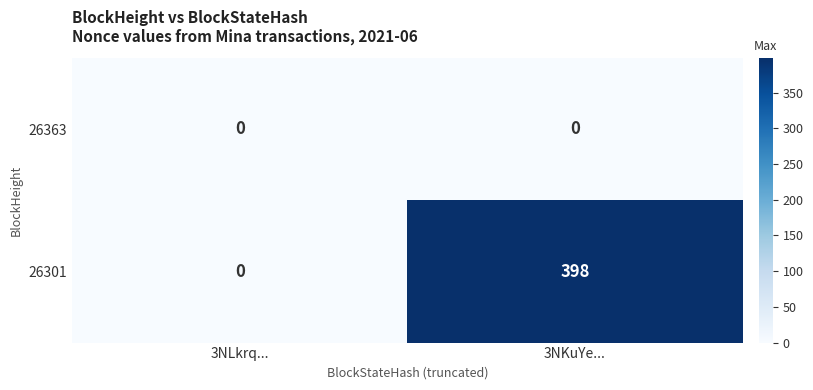

What is the average value of the 26301 series?

199